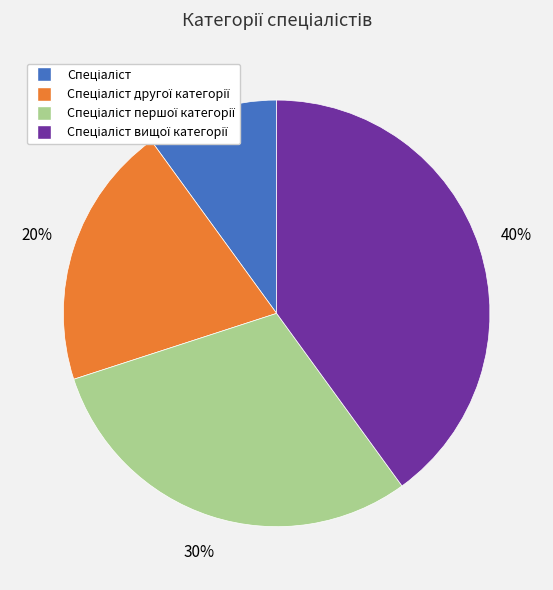

To the nearest percent, what is the difference between the largest and smallest slice percentages?

30%